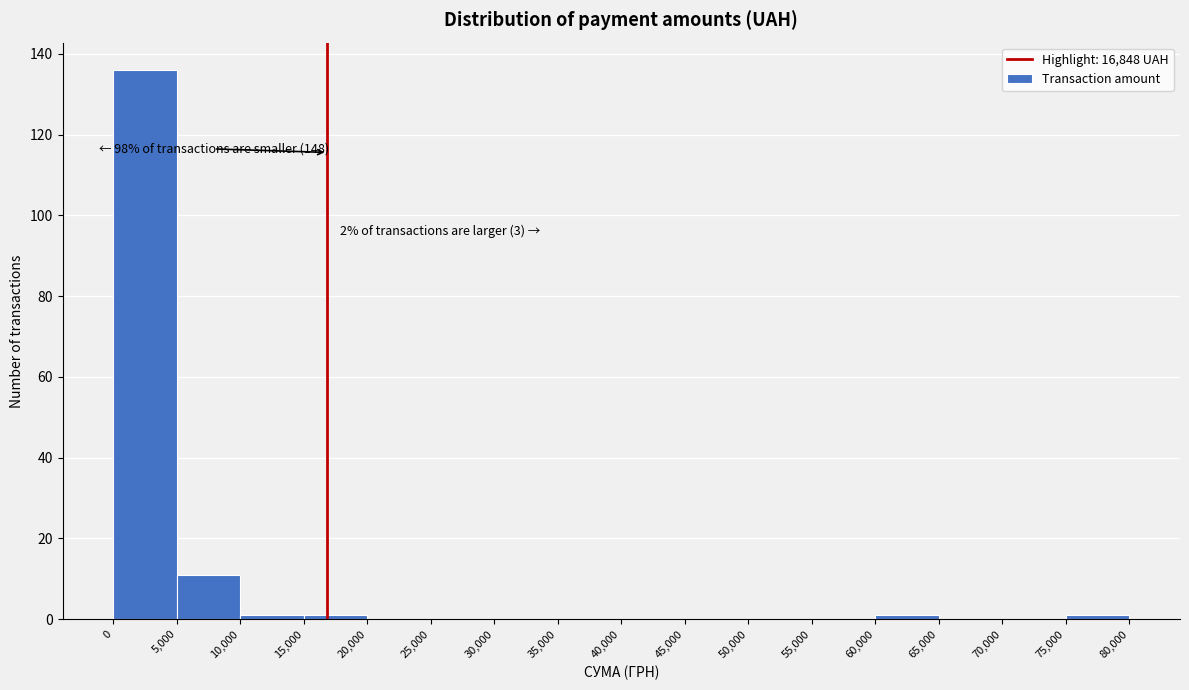

Which range on the x-axis has the tallest bar?

0 to 5,000